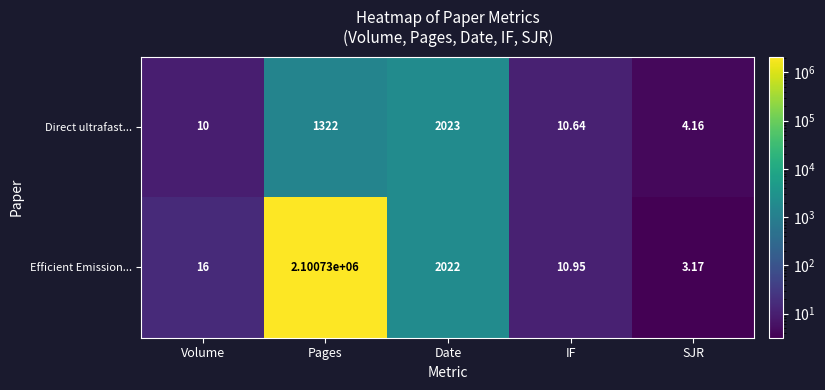

Which series has the widest spread of values?

Efficient Emission...